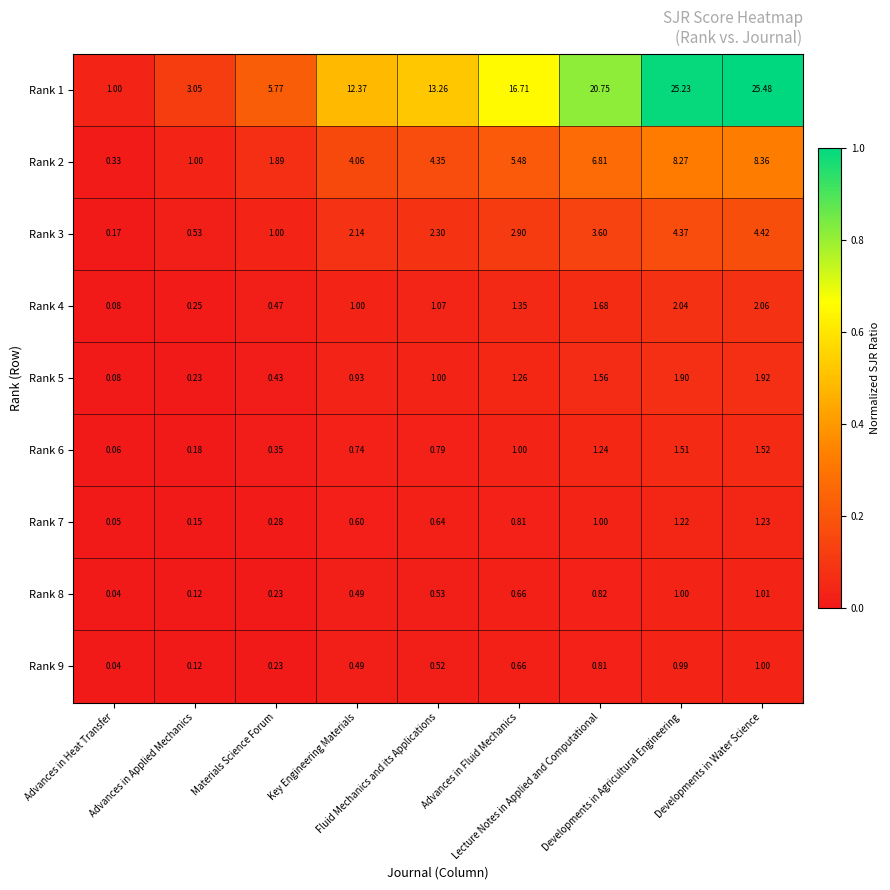

Reading left to right, transcribe all the data shown in this chart.

Rank 1: Advances in Heat Transfer=1.0	Advances in Applied Mechanics=3.0	Materials Science Forum=5.8	Key Engineering Materials=12.4	Fluid Mechanics and its Applications=13.3	Advances in Fluid Mechanics=16.7	Lecture Notes in Applied and Computational=20.8	Developments in Agricultural Engineering=25.2	Developments in Water Science=25.5
Rank 2: Advances in Heat Transfer=0.3	Advances in Applied Mechanics=1.0	Materials Science Forum=1.9	Key Engineering Materials=4.1	Fluid Mechanics and its Applications=4.3	Advances in Fluid Mechanics=5.5	Lecture Notes in Applied and Computational=6.8	Developments in Agricultural Engineering=8.3	Developments in Water Science=8.4
Rank 3: Advances in Heat Transfer=0.2	Advances in Applied Mechanics=0.5	Materials Science Forum=1.0	Key Engineering Materials=2.1	Fluid Mechanics and its Applications=2.3	Advances in Fluid Mechanics=2.9	Lecture Notes in Applied and Computational=3.6	Developments in Agricultural Engineering=4.4	Developments in Water Science=4.4
Rank 4: Advances in Heat Transfer=0.1	Advances in Applied Mechanics=0.2	Materials Science Forum=0.5	Key Engineering Materials=1.0	Fluid Mechanics and its Applications=1.1	Advances in Fluid Mechanics=1.4	Lecture Notes in Applied and Computational=1.7	Developments in Agricultural Engineering=2.0	Developments in Water Science=2.1
Rank 5: Advances in Heat Transfer=0.1	Advances in Applied Mechanics=0.2	Materials Science Forum=0.4	Key Engineering Materials=0.9	Fluid Mechanics and its Applications=1.0	Advances in Fluid Mechanics=1.3	Lecture Notes in Applied and Computational=1.6	Developments in Agricultural Engineering=1.9	Developments in Water Science=1.9
Rank 6: Advances in Heat Transfer=0.1	Advances in Applied Mechanics=0.2	Materials Science Forum=0.3	Key Engineering Materials=0.7	Fluid Mechanics and its Applications=0.8	Advances in Fluid Mechanics=1.0	Lecture Notes in Applied and Computational=1.2	Developments in Agricultural Engineering=1.5	Developments in Water Science=1.5
Rank 7: Advances in Heat Transfer=0.1	Advances in Applied Mechanics=0.1	Materials Science Forum=0.3	Key Engineering Materials=0.6	Fluid Mechanics and its Applications=0.6	Advances in Fluid Mechanics=0.8	Lecture Notes in Applied and Computational=1.0	Developments in Agricultural Engineering=1.2	Developments in Water Science=1.2
Rank 8: Advances in Heat Transfer=0.0	Advances in Applied Mechanics=0.1	Materials Science Forum=0.2	Key Engineering Materials=0.5	Fluid Mechanics and its Applications=0.5	Advances in Fluid Mechanics=0.7	Lecture Notes in Applied and Computational=0.8	Developments in Agricultural Engineering=1.0	Developments in Water Science=1.0
Rank 9: Advances in Heat Transfer=0.0	Advances in Applied Mechanics=0.1	Materials Science Forum=0.2	Key Engineering Materials=0.5	Fluid Mechanics and its Applications=0.5	Advances in Fluid Mechanics=0.7	Lecture Notes in Applied and Computational=0.8	Developments in Agricultural Engineering=1.0	Developments in Water Science=1.0